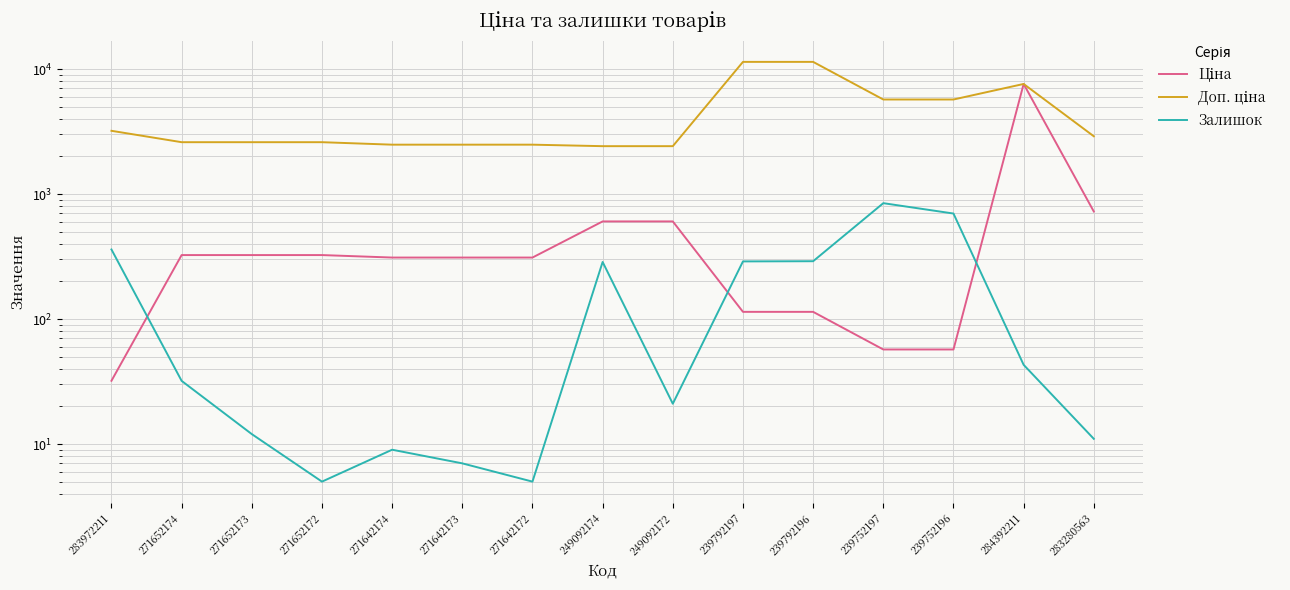

Where do Залишок and Ціна first cross each other?

283972211 and 271652174